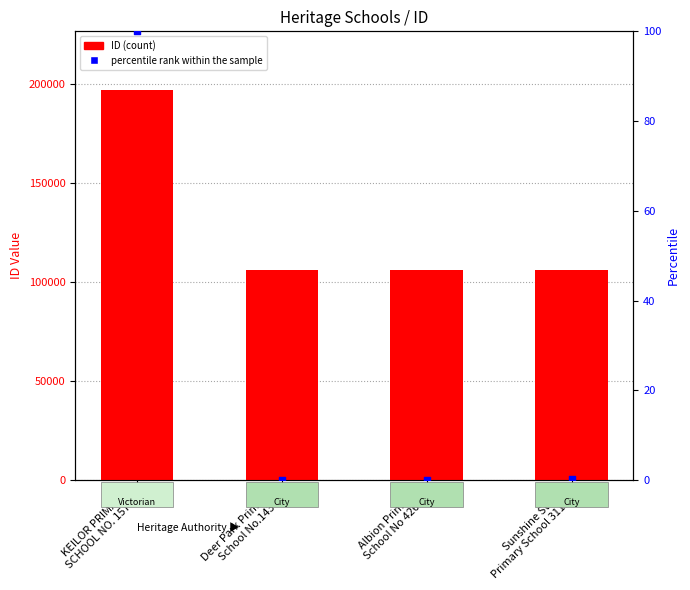

Which series has the largest total across all categories?

ID